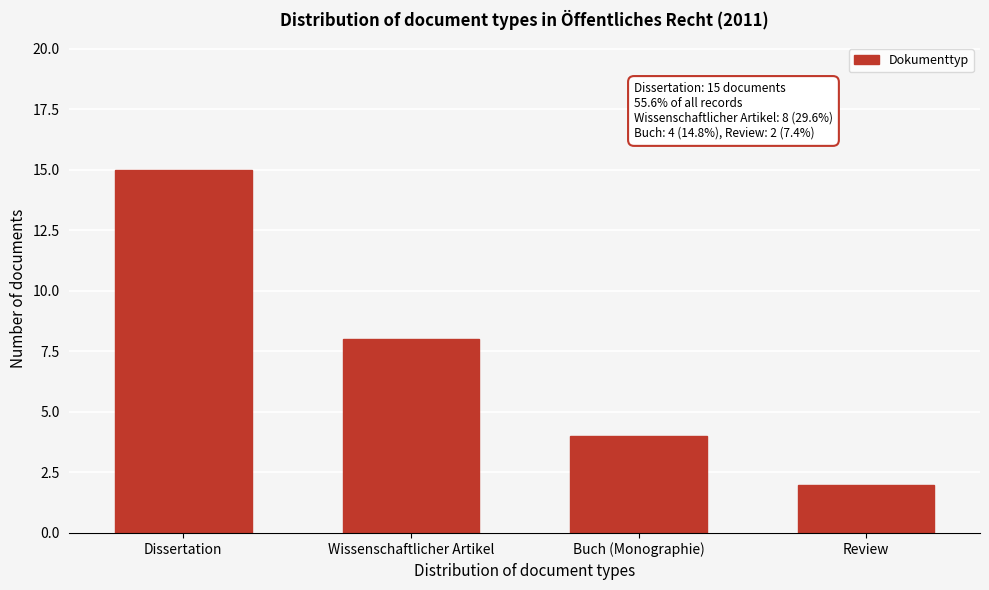

Reading left to right, list all the values displayed in this chart.

15	8	4	2